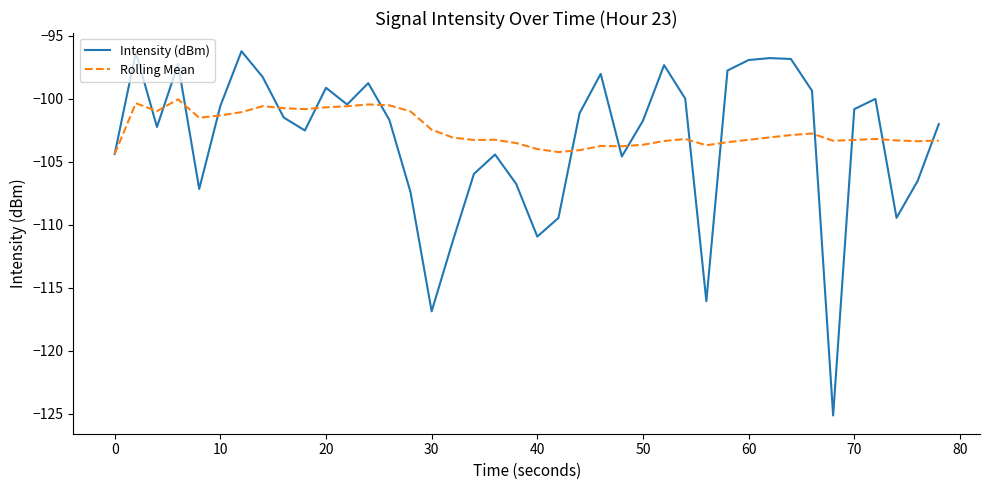

What are all the series names shown in the legend?

Intensity (dBm), Rolling Mean